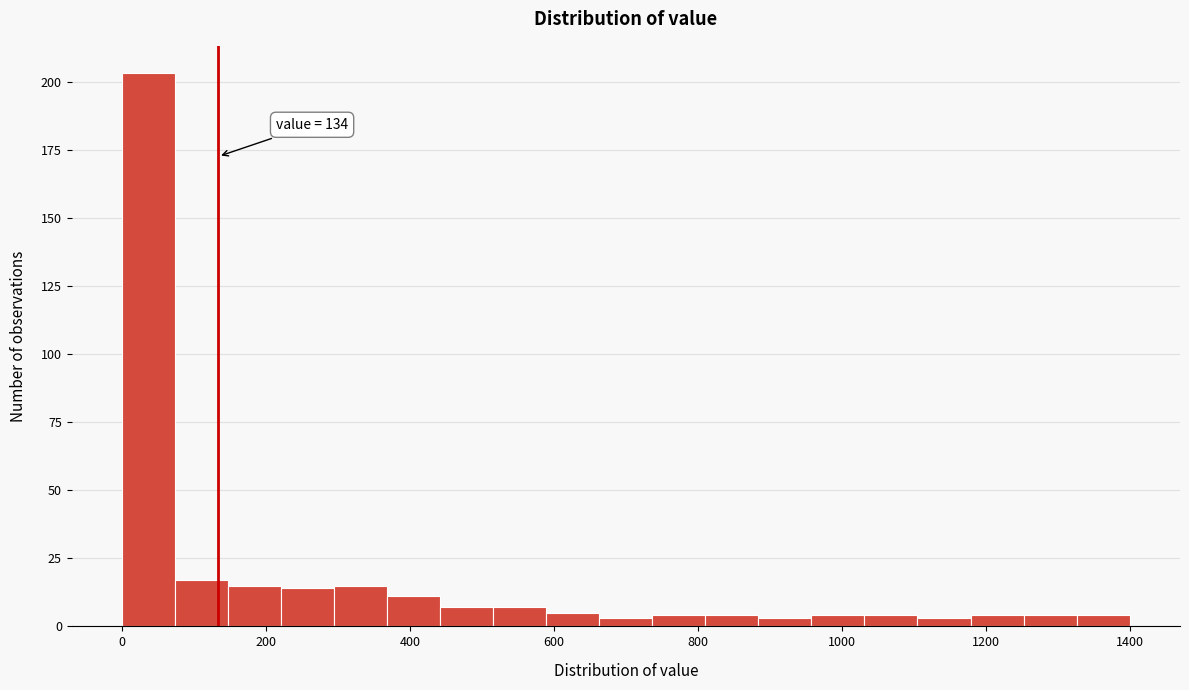

Around what value on the x-axis is the tallest bar? Give the approximate position of its centre, as read against the axis.

40